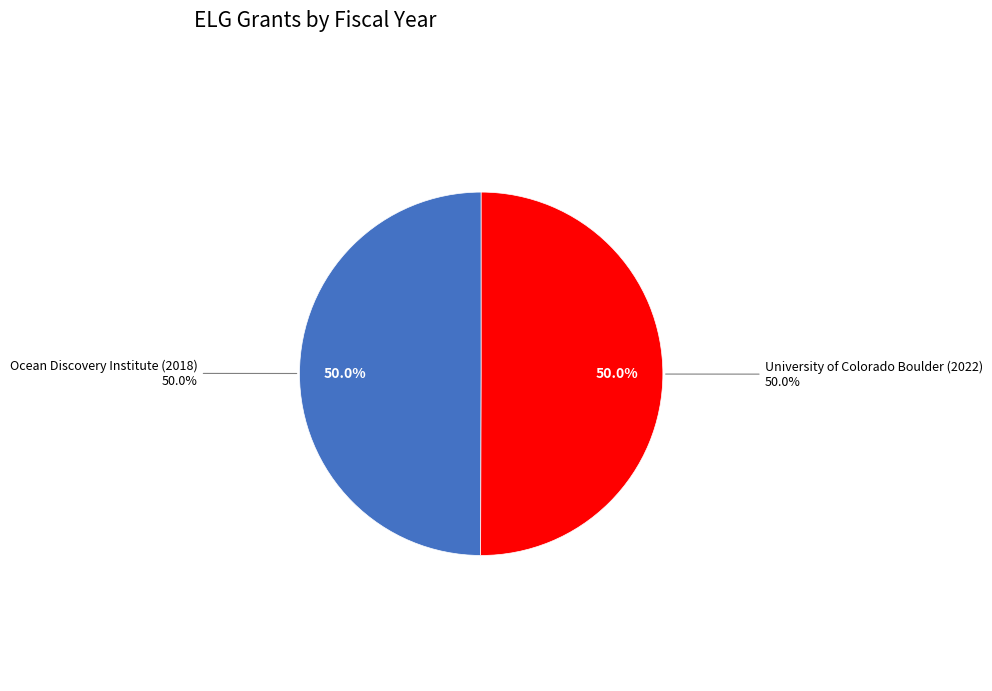

To the nearest percent, what is the combined percentage of University of Colorado Boulder (2022) and Ocean Discovery Institute (2018)?

100%